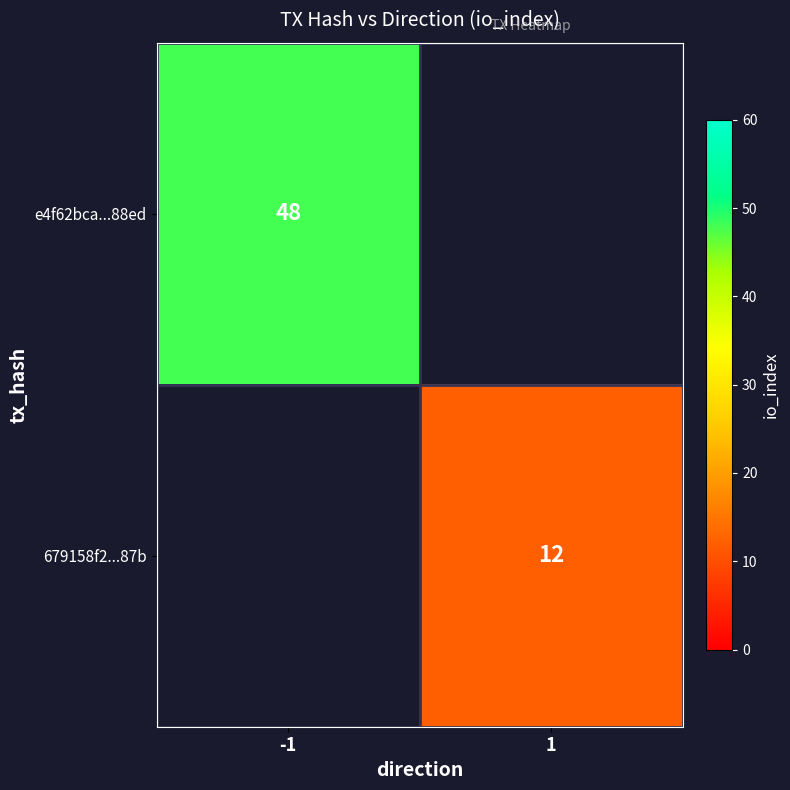

True or false: e4f62bca...88ed has a value of 48 at -1.

True